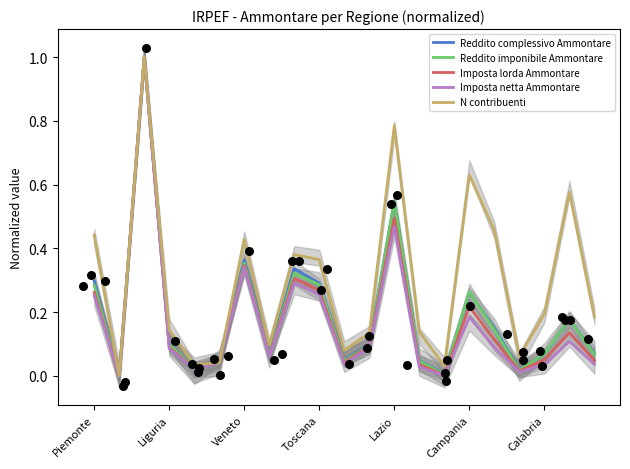

Which series has the largest Y range (max minus min)?

Reddito complessivo Ammontare